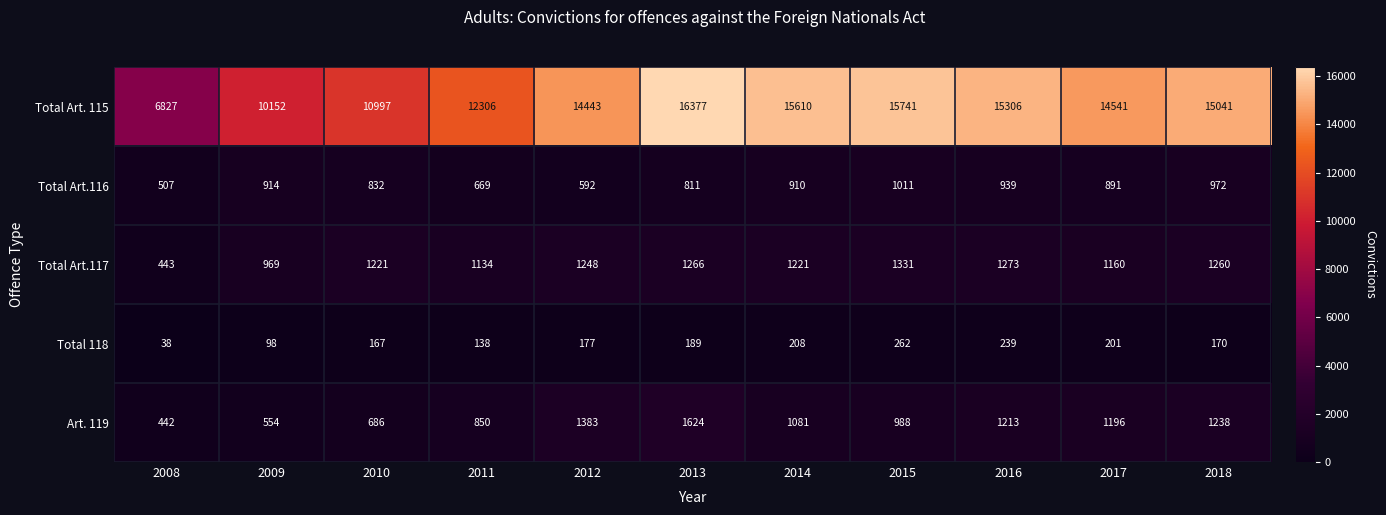

What is the difference between the second highest and second lowest values in the Total Art.117 series?

304